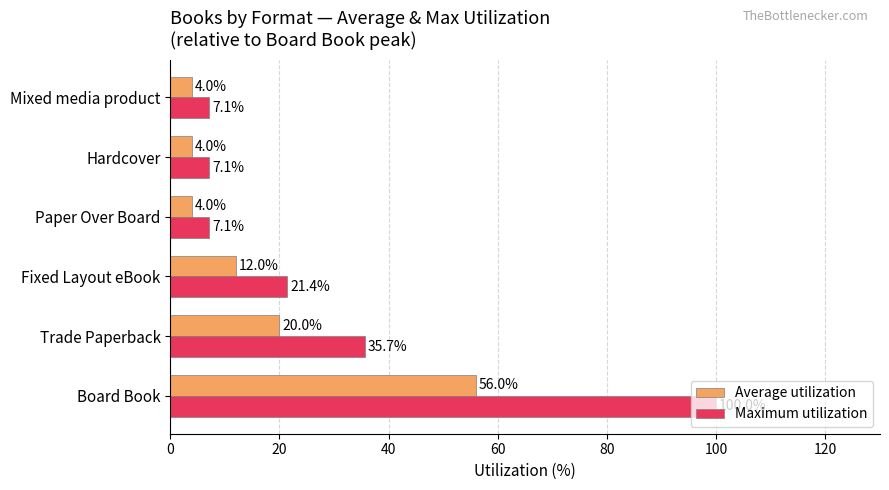

Where is Average utilization nearest to the value 30?

Trade Paperback